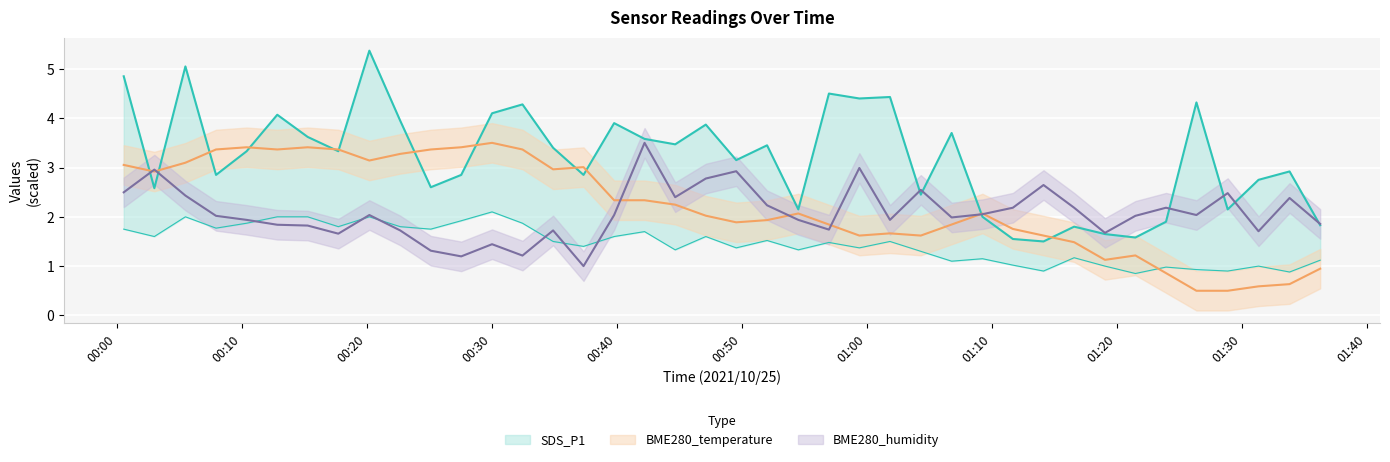

How many data points in SDS_P1 are less than 3?

18